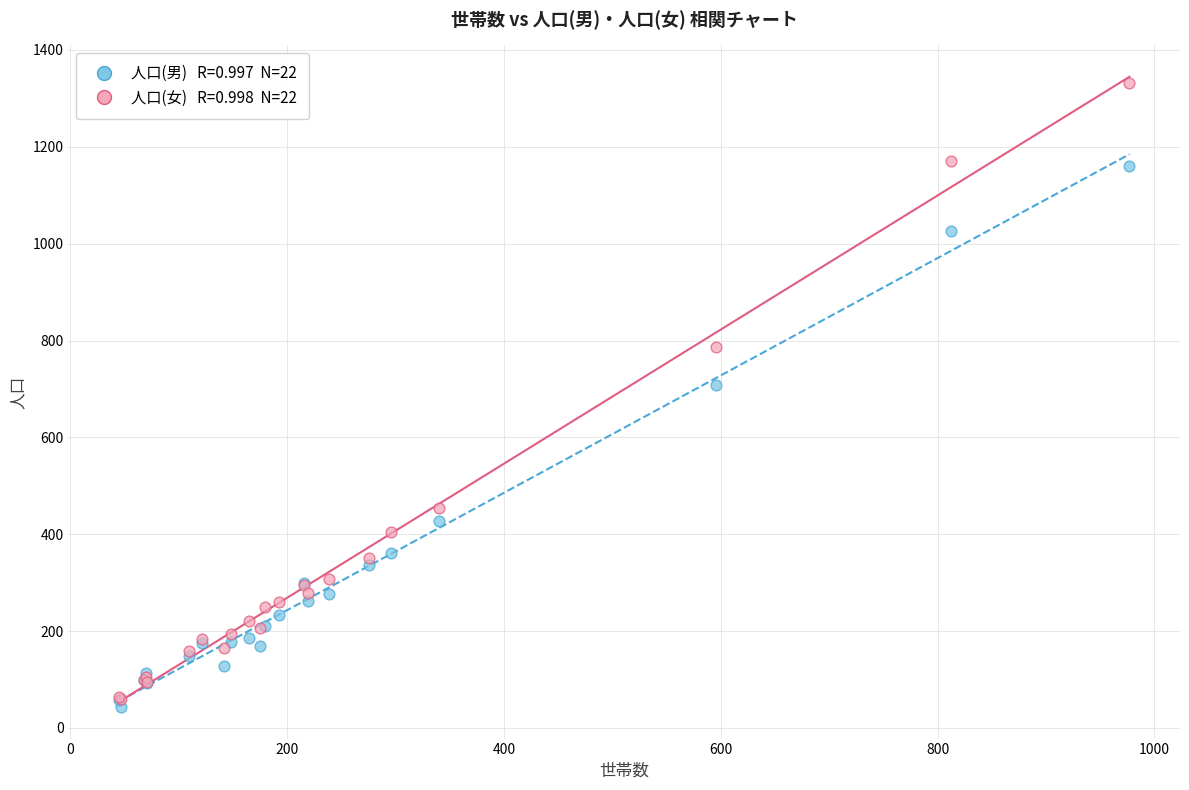

Across all series, what Y value is closest to 687?

708